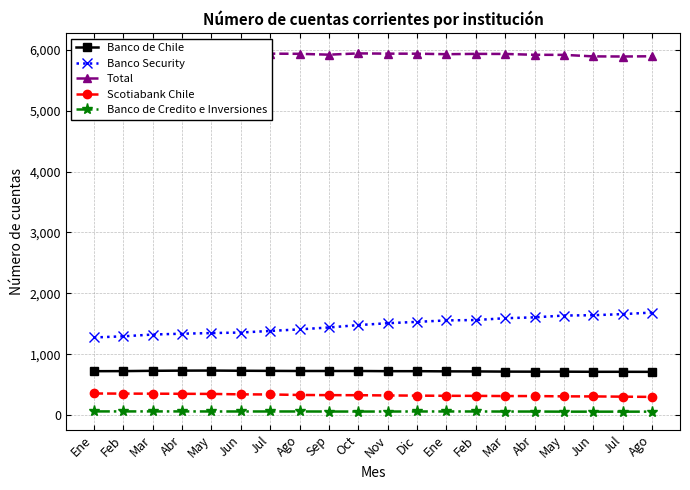

What is the difference between the second highest and second lowest values in the Banco de Credito e Inversiones series?

4